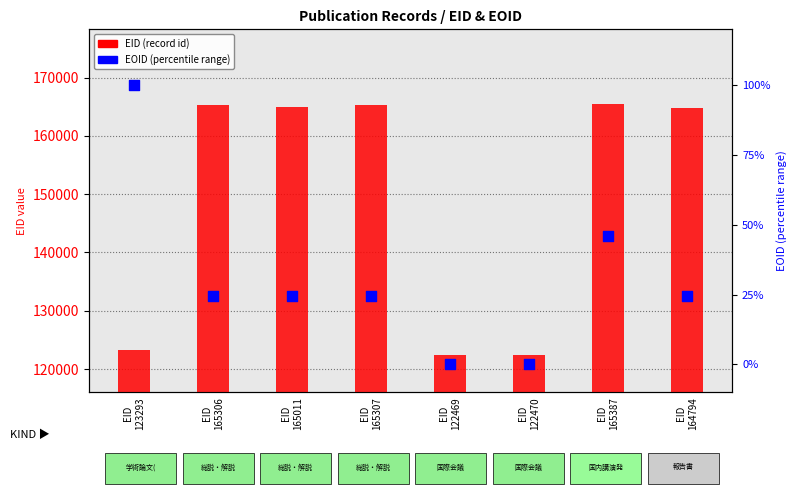

Which series reaches the maximum Y coordinate?

EID (record id)